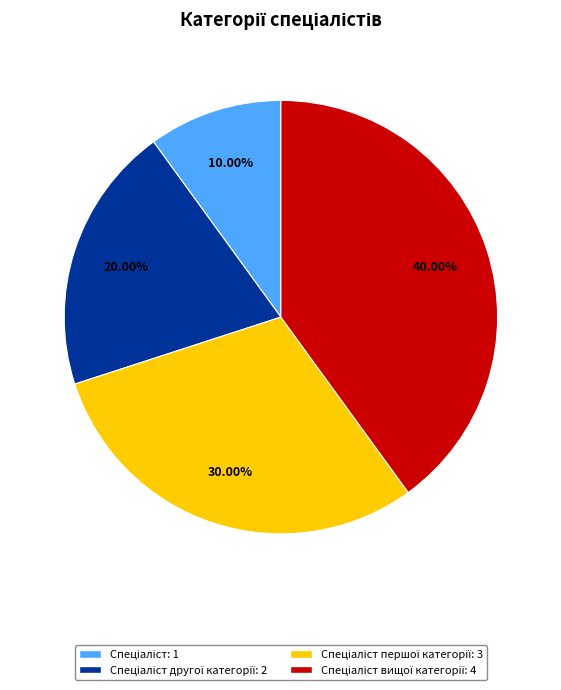

Does any single category account for the majority?

No